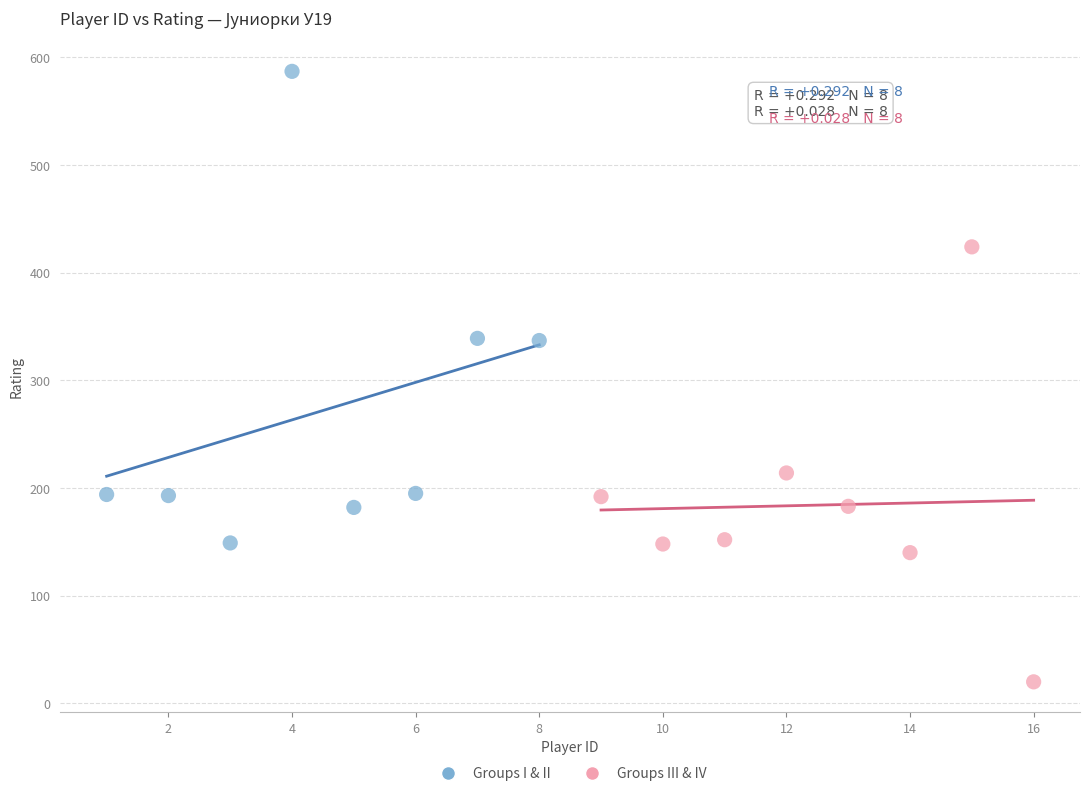

Which series reaches the minimum Y coordinate?

Groups III & IV